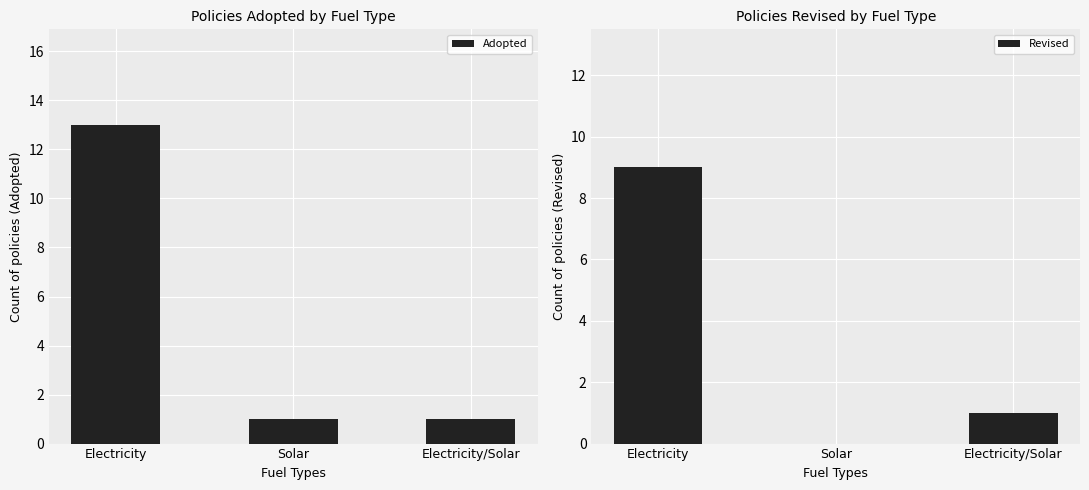

What are all the series names shown in the legend?

Adopted, Revised